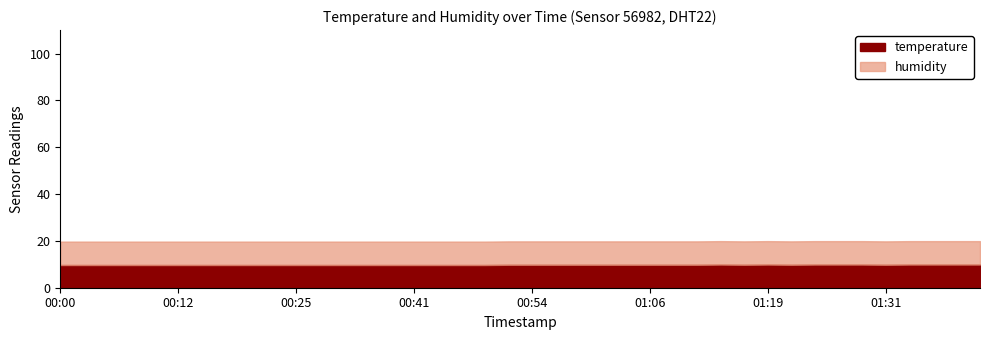

True or false: temperature and humidity cross at least once.

False